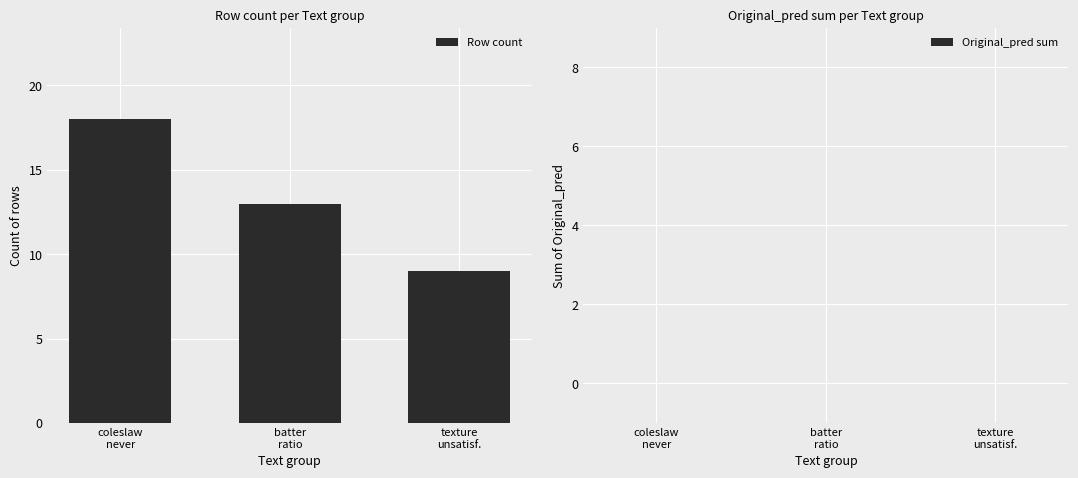

What is the value of the 3rd bar from the left?

9